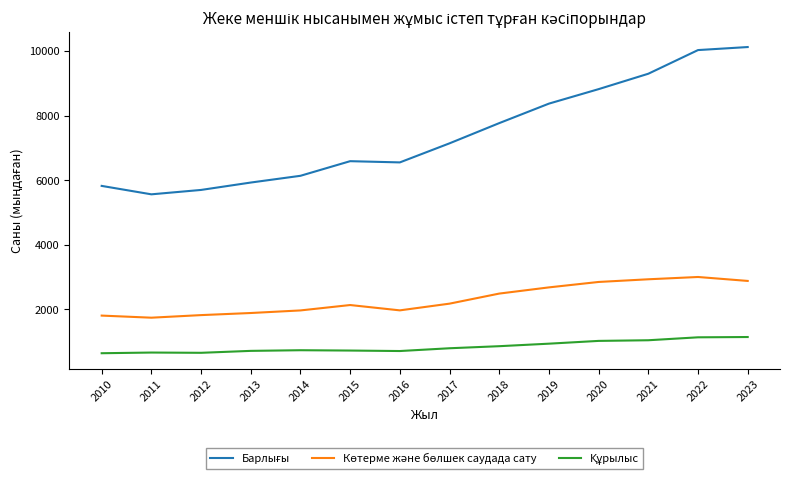

What is the maximum value shown in the chart?

10125